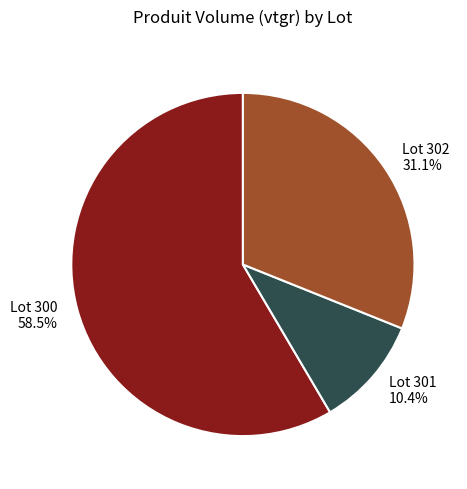

Is there a majority slice in this chart?

Yes